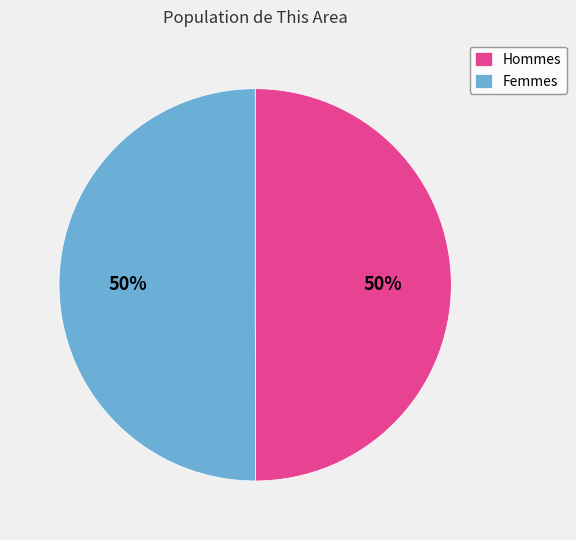

Is the sum of Hommes and Femmes greater than half?

Yes